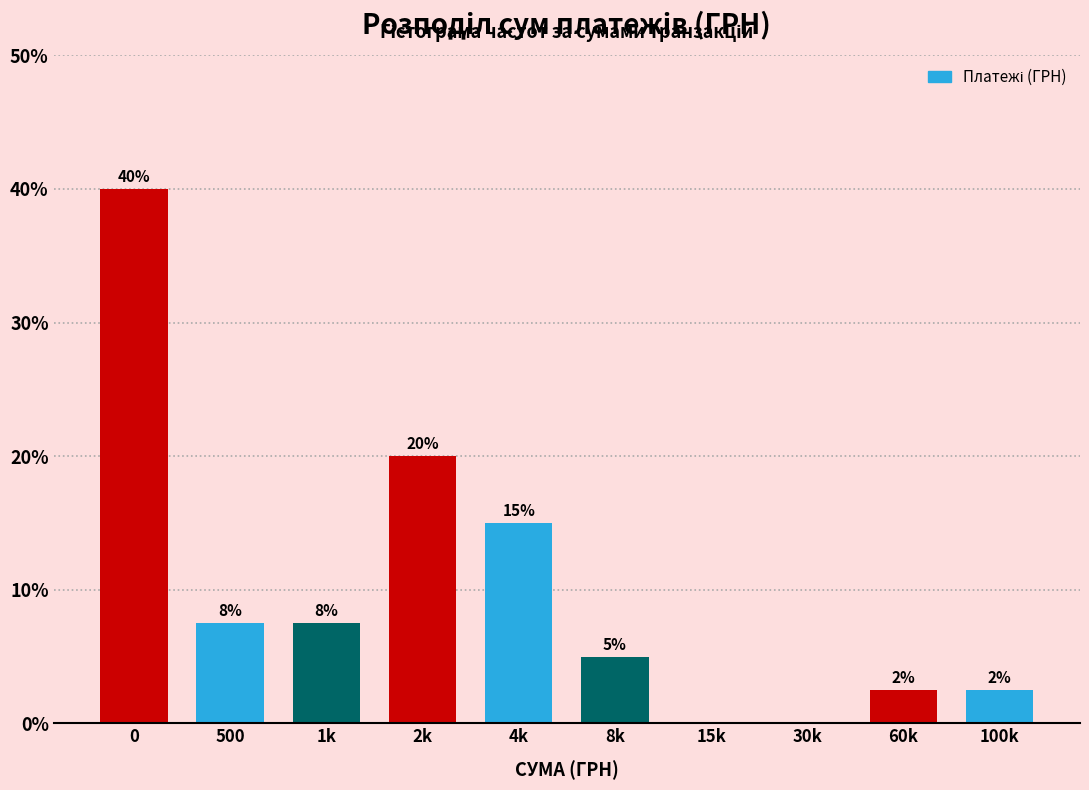

What is the change in value from 0 to 15k?

-40.0